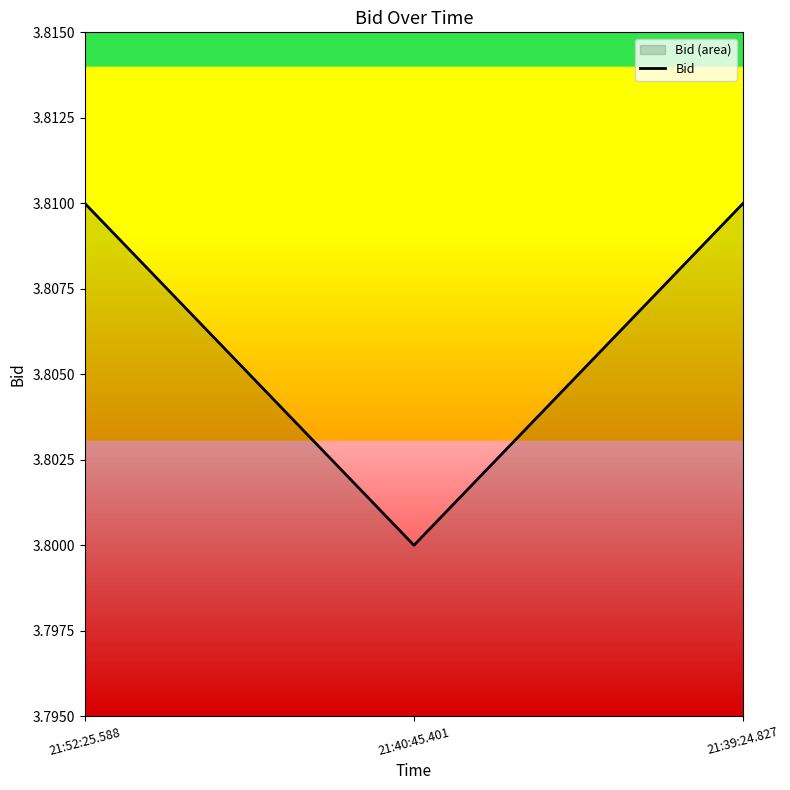

The chart shows a value of 6.3 at 21:39:24.827. True or false?

False